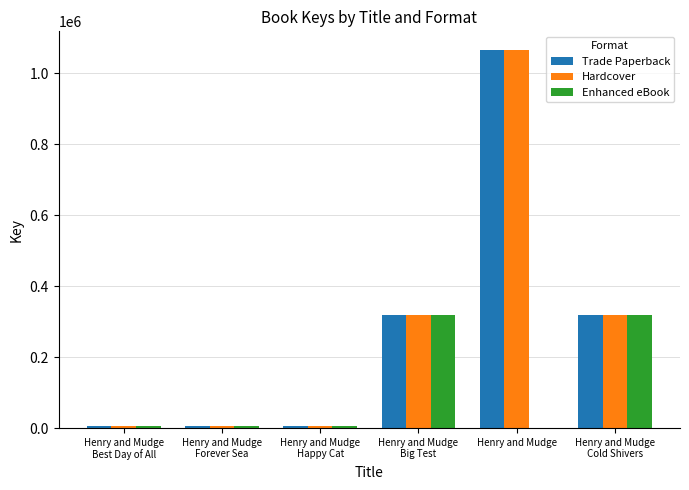

What is the sum of all Hardcover values?

1718894